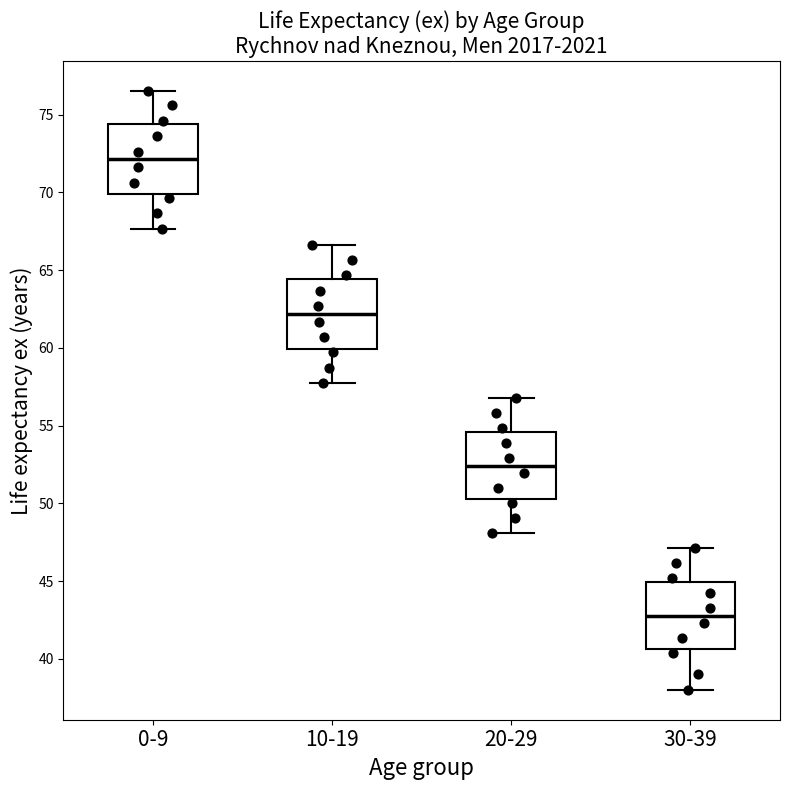

Where does the median line of the box for 30-39 sit on the y-axis? The values are not printed on the chart, so give them approximately, as read against the axis.

43.0